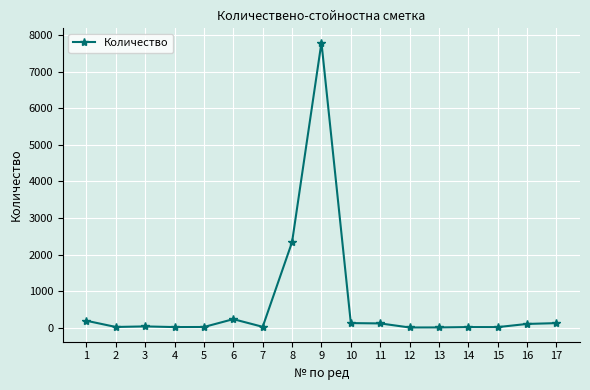

Is it true that the value at 9 is 13253?

False